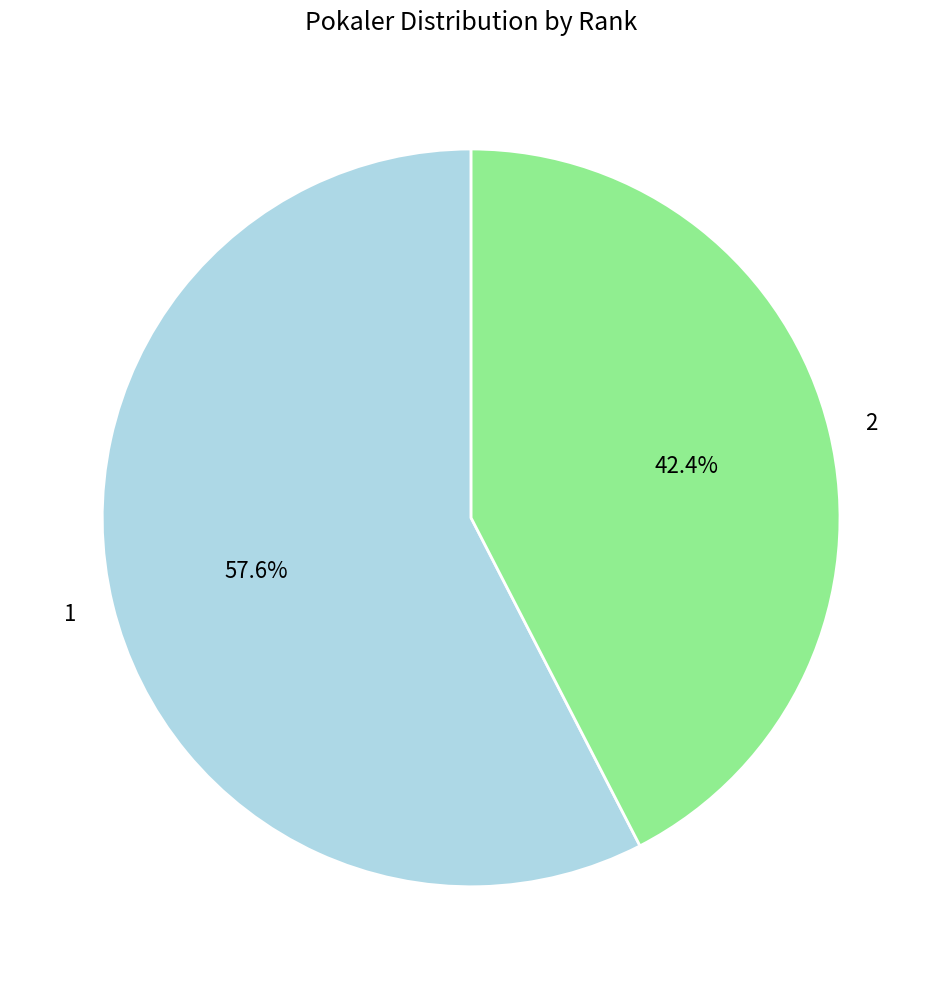

To the nearest percent, what is the difference between the largest and smallest slice percentages?

15%